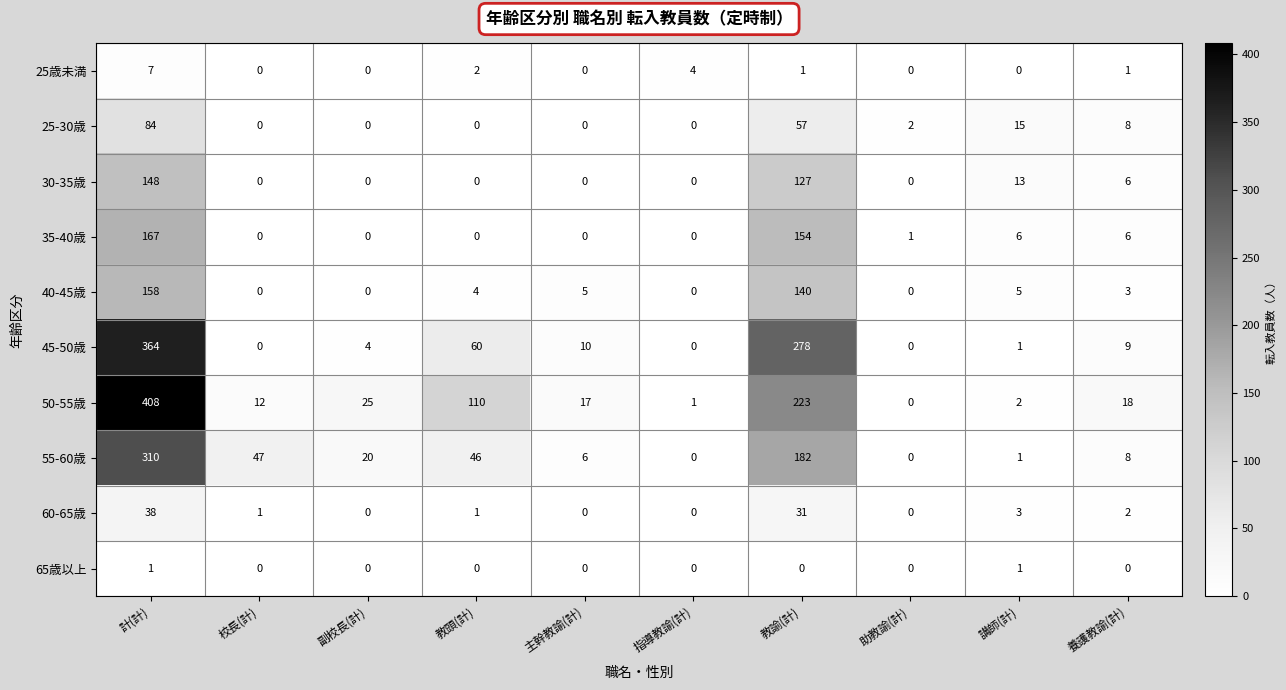

Is it true that 25歳未満 equals 1 at 教諭(計)?

True